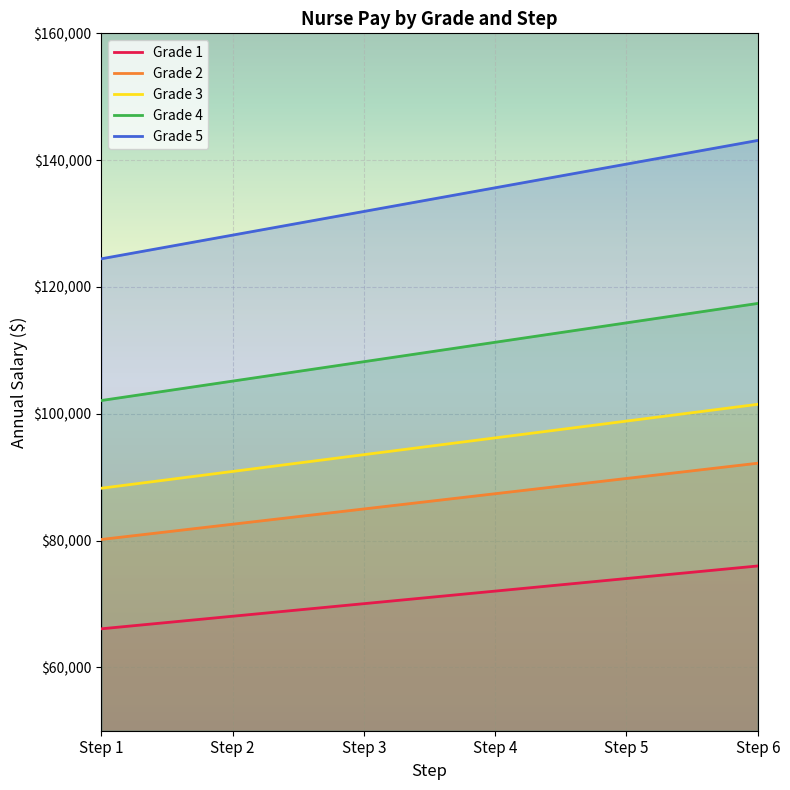

Reading left to right, transcribe all the data shown in this chart.

Grade 1: 66077	68059	70041	72023	74005	75987
Grade 2: 80169	82574	84979	87384	89789	92194
Grade 3: 88250	90897	93544	96191	98838	101485
Grade 4: 102086	105148	108210	111272	114334	117396
Grade 5: 124441	128174	131907	135640	139373	143106